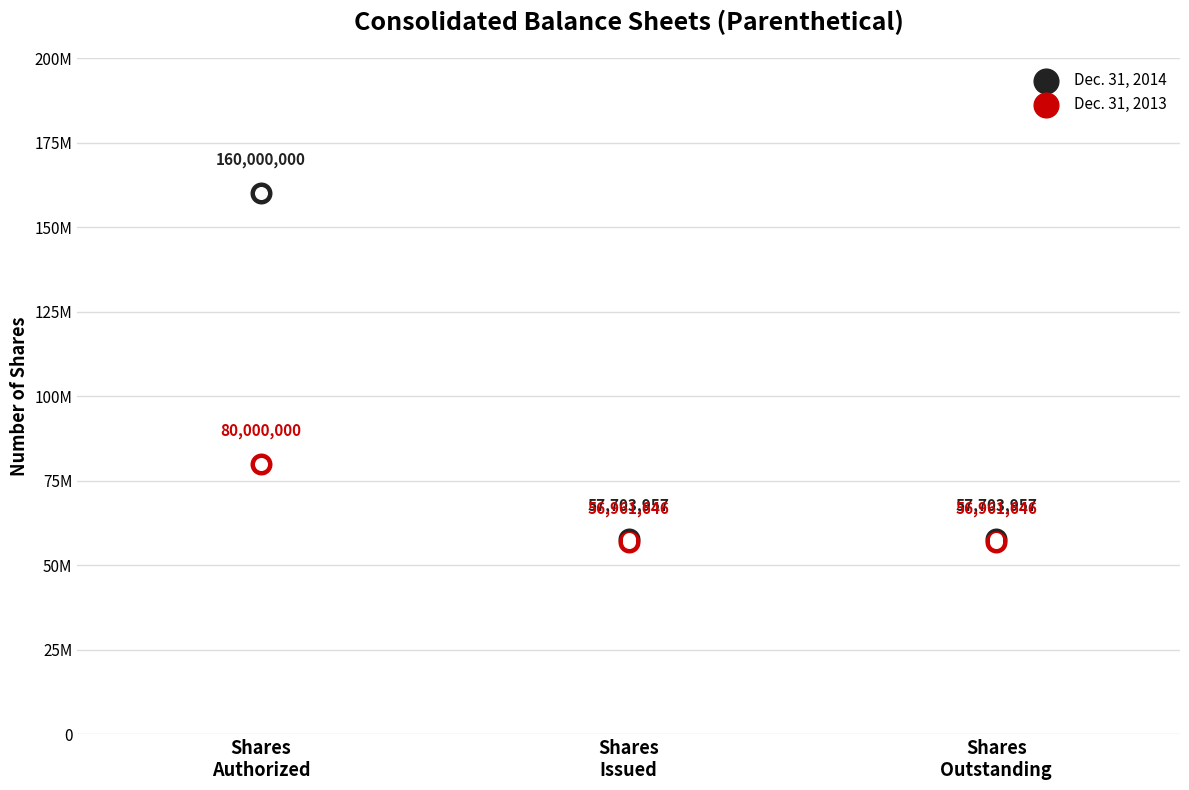

Is the value of Dec. 31, 2013 at Shares
Issued greater than the value of Dec. 31, 2014 at Shares
Issued?

No